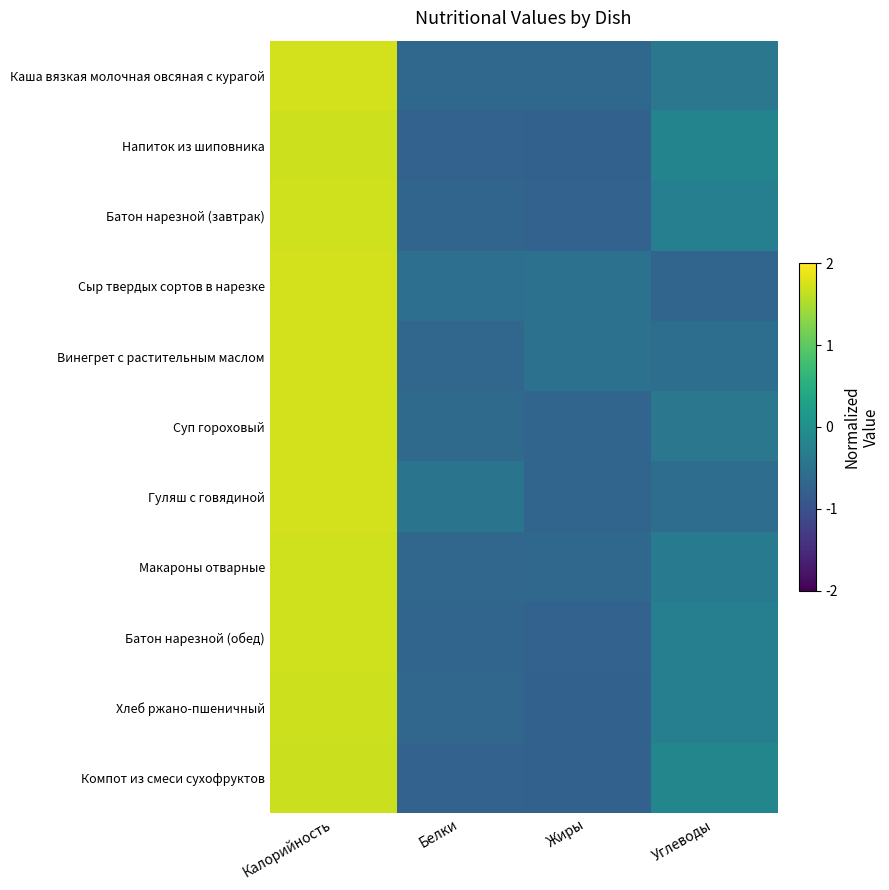

Rank the series at Углеводы from lowest to highest value.

Сыр твердых сортов в нарезке, Гуляш с говядиной, Винегрет с растительным маслом, Суп гороховый, Каша вязкая молочная овсяная с курагой, Макароны отварные, Батон нарезной (завтрак), Батон нарезной (обед), Хлеб ржано-пшеничный, Напиток из шиповника, Компот из смеси сухофруктов